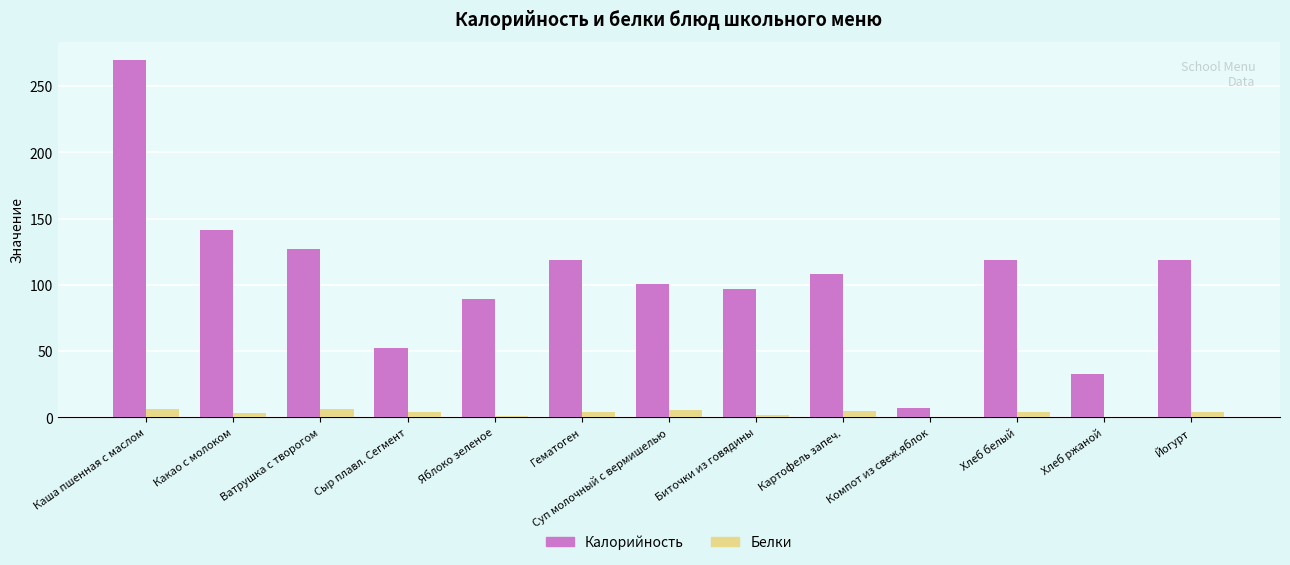

What is the spread (max minus min) of values at Какао с молоком?

138.1